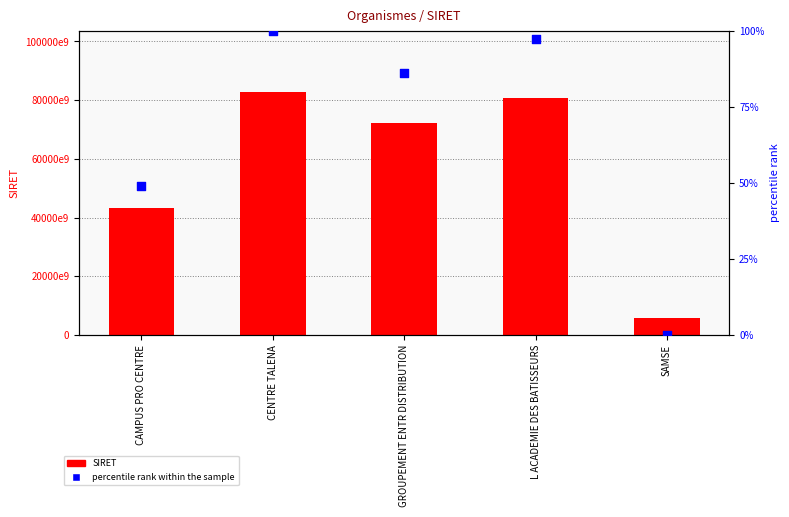

At which category is the sum across all series the highest?

CENTRE TALENA